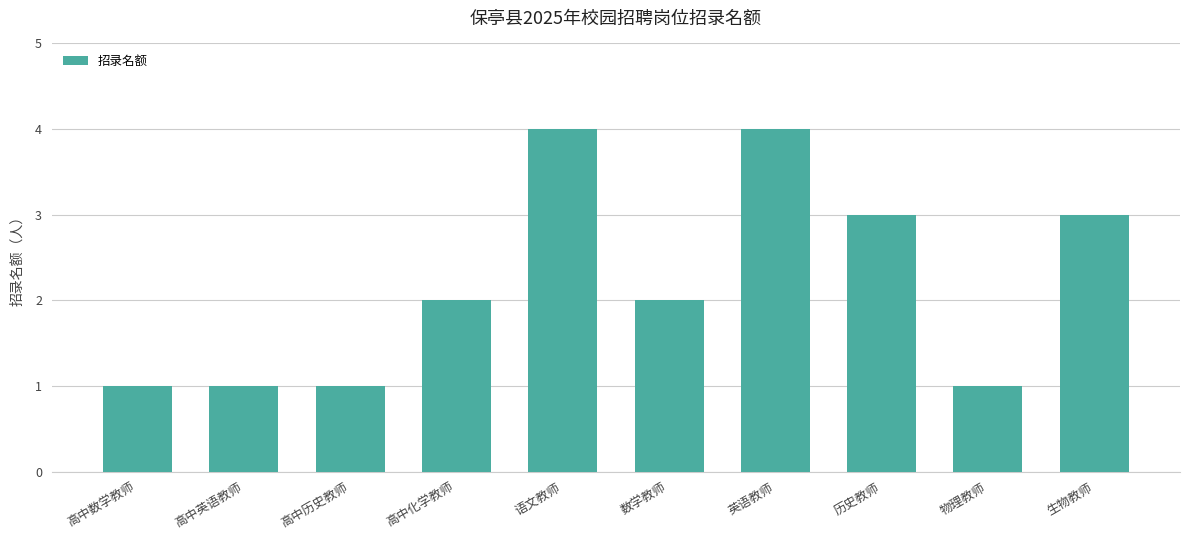

What is the change in value from 高中数学教师 to 数学教师?

+1